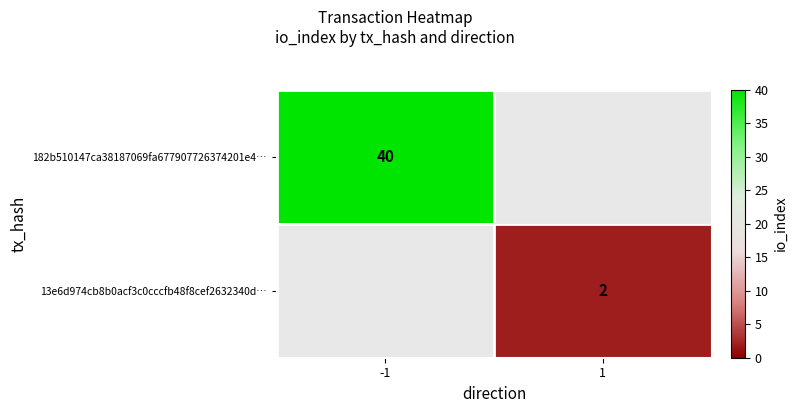

How many distinct data groups are displayed?

2